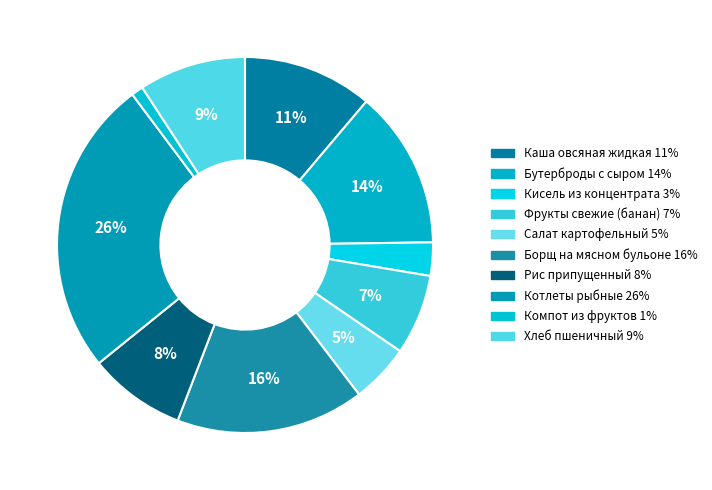

Rank the categories by value from highest to lowest.

Котлеты рыбные, Борщ на мясном бульоне, Бутерброды с сыром, Каша овсяная жидкая, Хлеб пшеничный, Рис припущенный, Фрукты свежие (банан), Салат картофельный, Кисель из концентрата, Компот из фруктов